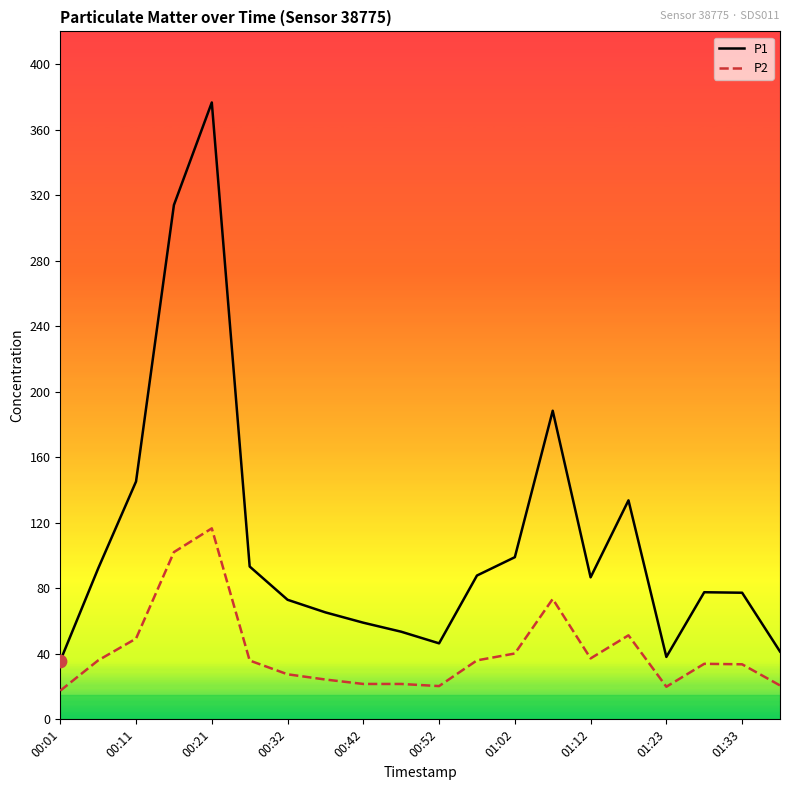

What is the highest value of the P2 series?

116.6